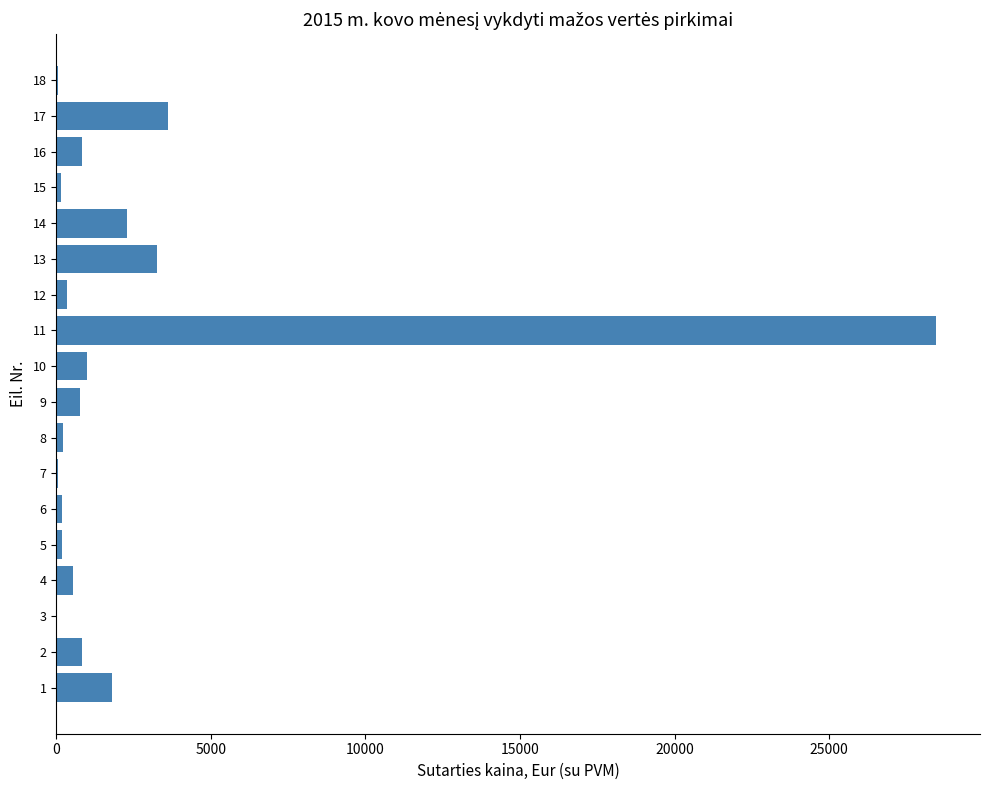

What is the greatest value displayed?

28459.2